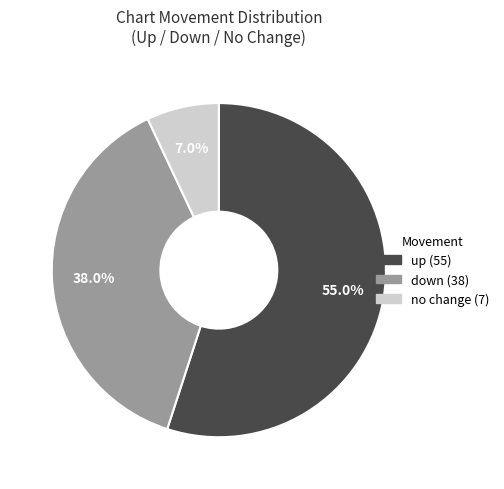

Does any single category account for the majority?

Yes